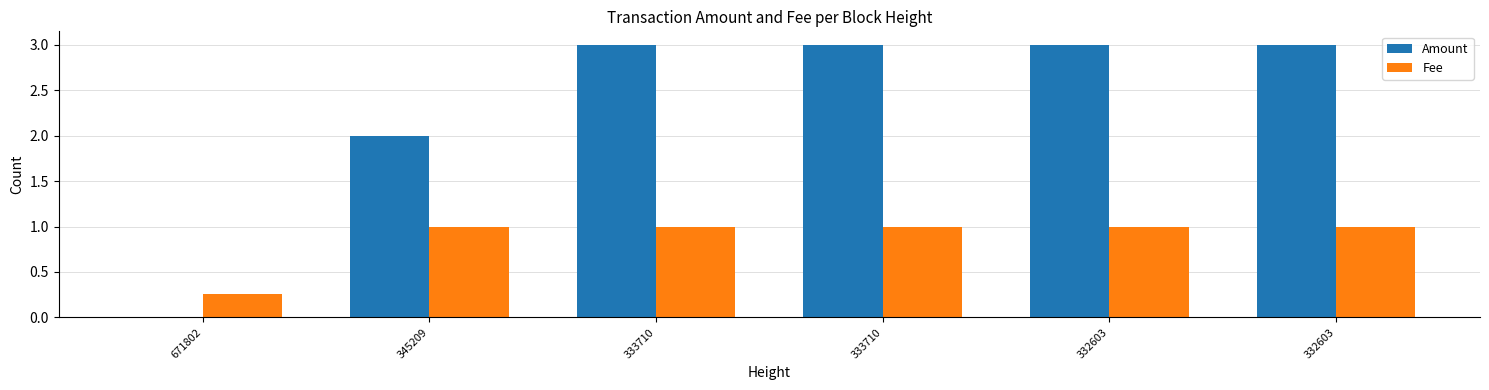

The Fee series shows 1.0 at 333710. True or false?

True